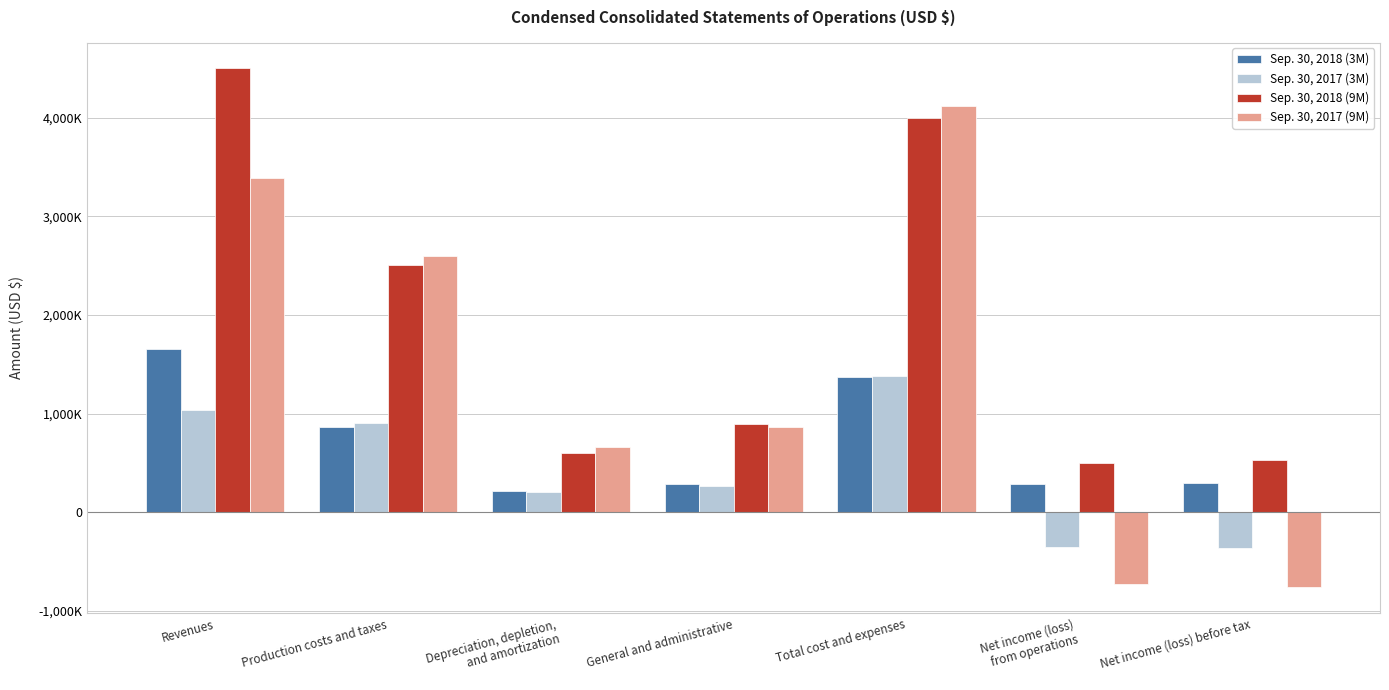

The value of Sep. 30, 2017 (3M) at General and administrative is 268000. True or false?

True